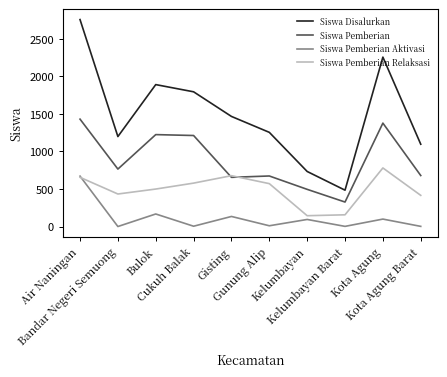

What is the sum of all Siswa Pemberian Relaksasi values?

4908